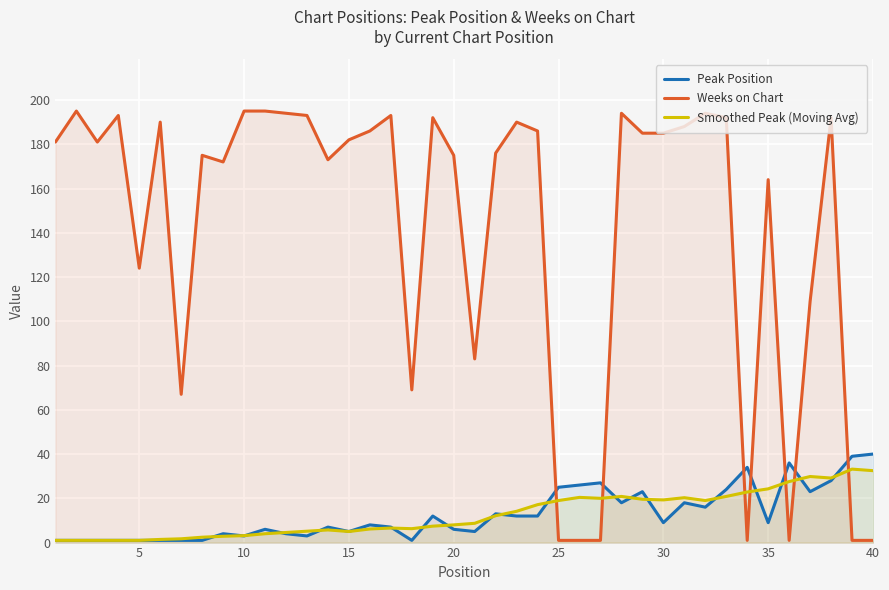

What is the highest value of the Smoothed Peak (Moving Avg) series?

33.2